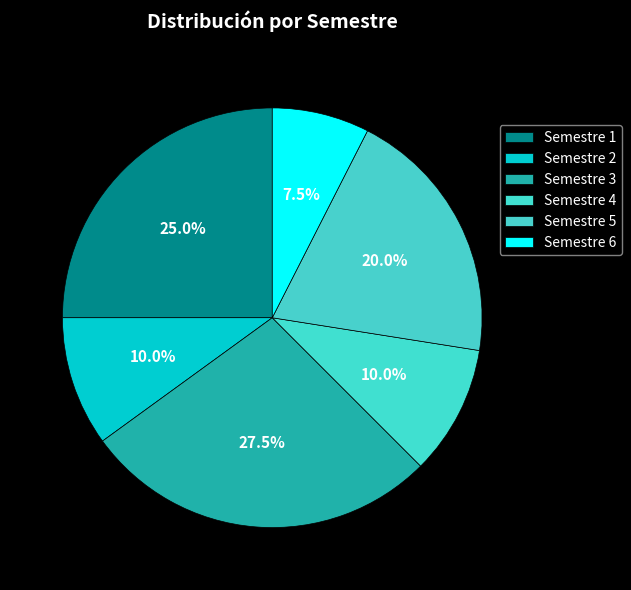

To the nearest percent, what percentage of the pie is Semestre 1?

25%